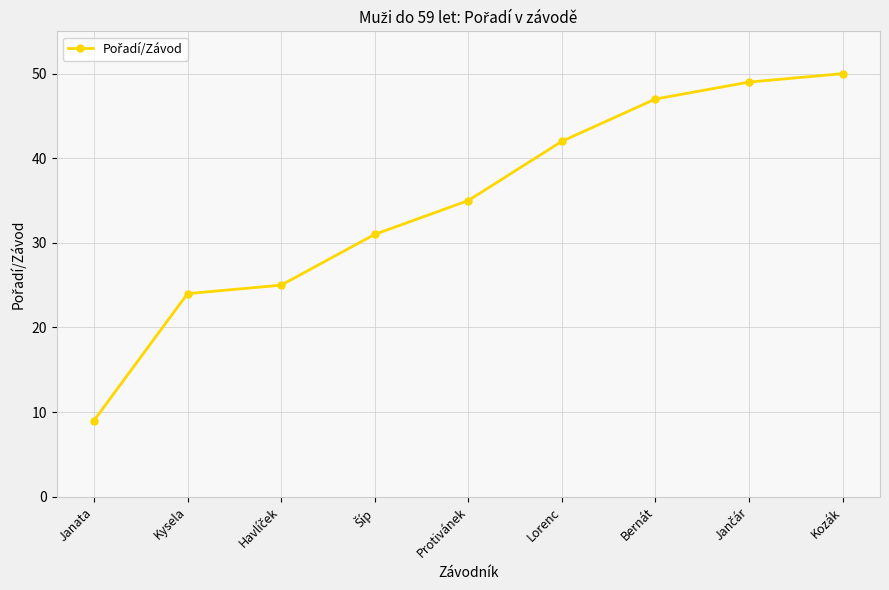

How many distinct data groups are displayed?

1